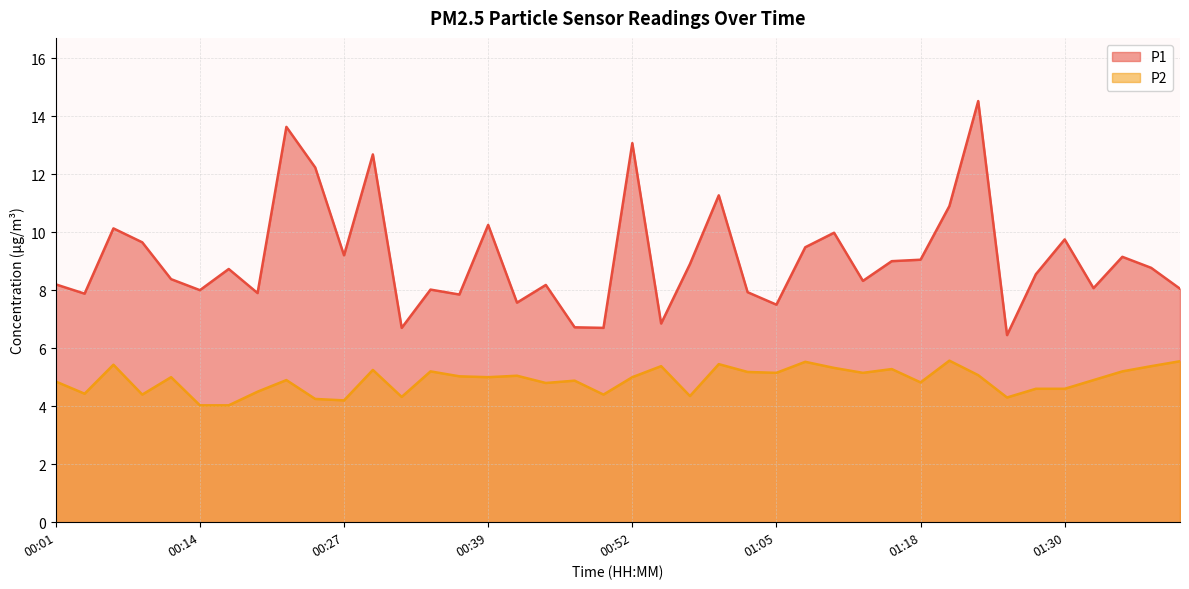

What position from the left is 00:29?

12